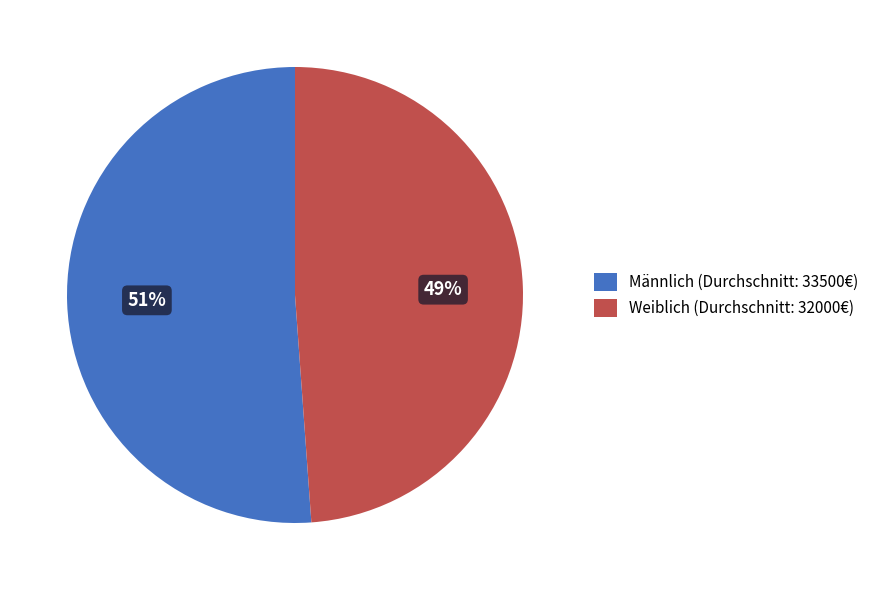

Approximately how many times larger is the value at Männlich (Durchschnitt: 33500€) compared to Weiblich (Durchschnitt: 32000€)?

1.0